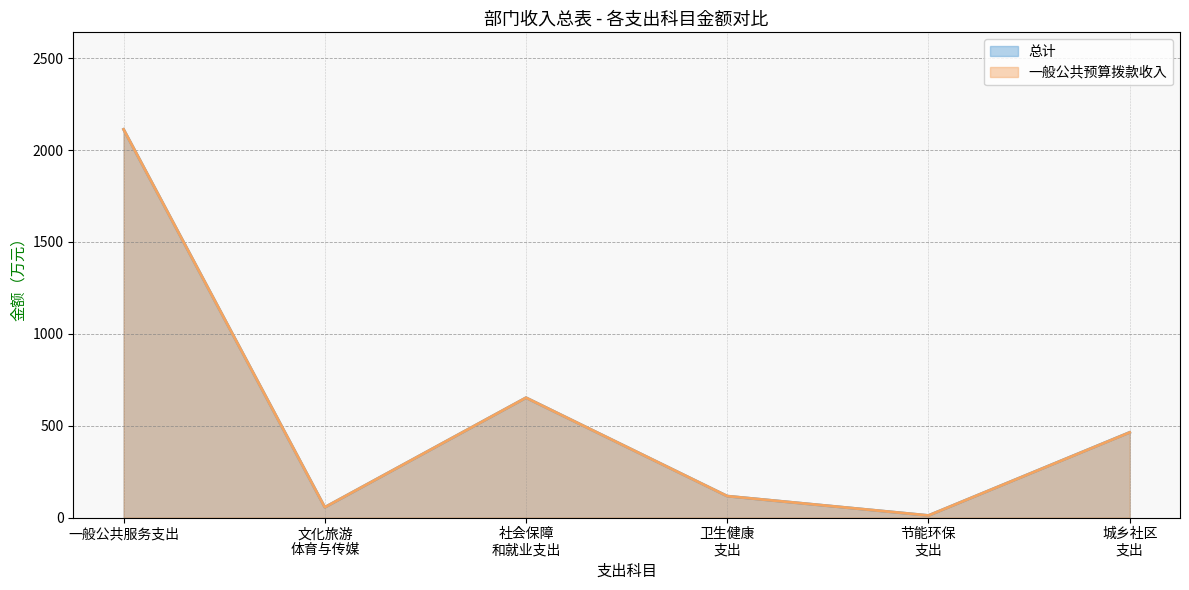

Where is 一般公共预算拨款收入 nearest to the value 1061?

社会保障
和就业支出